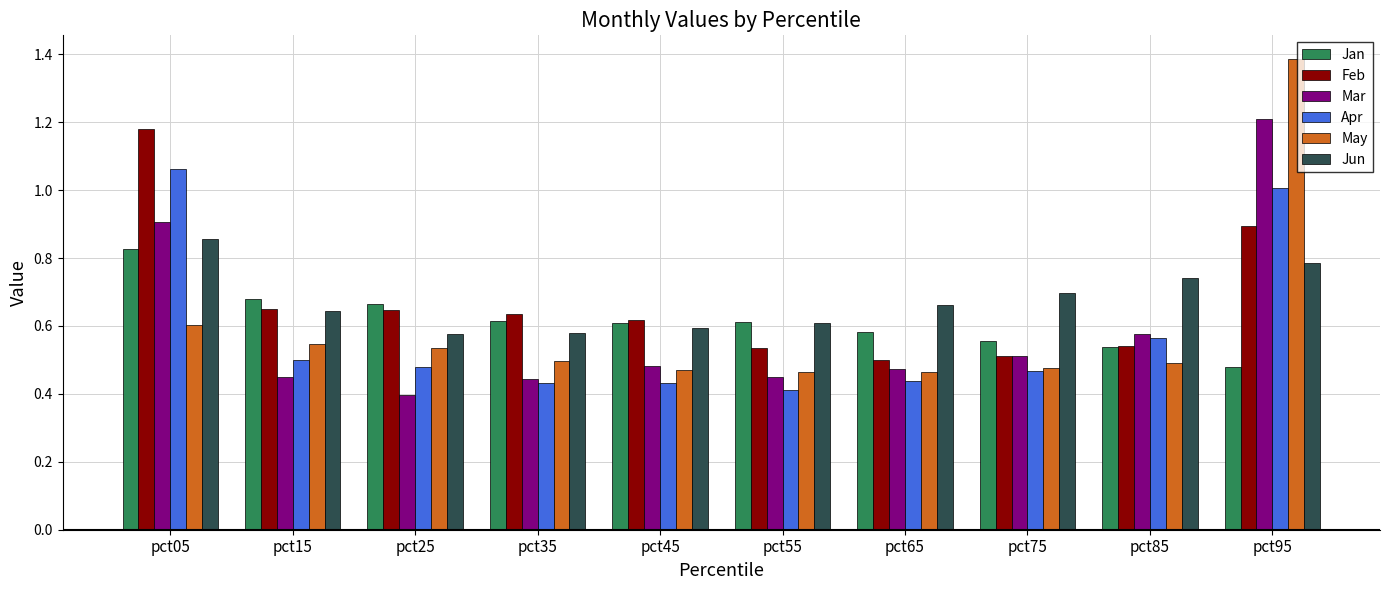

At which category is the sum across all series the highest?

pct95